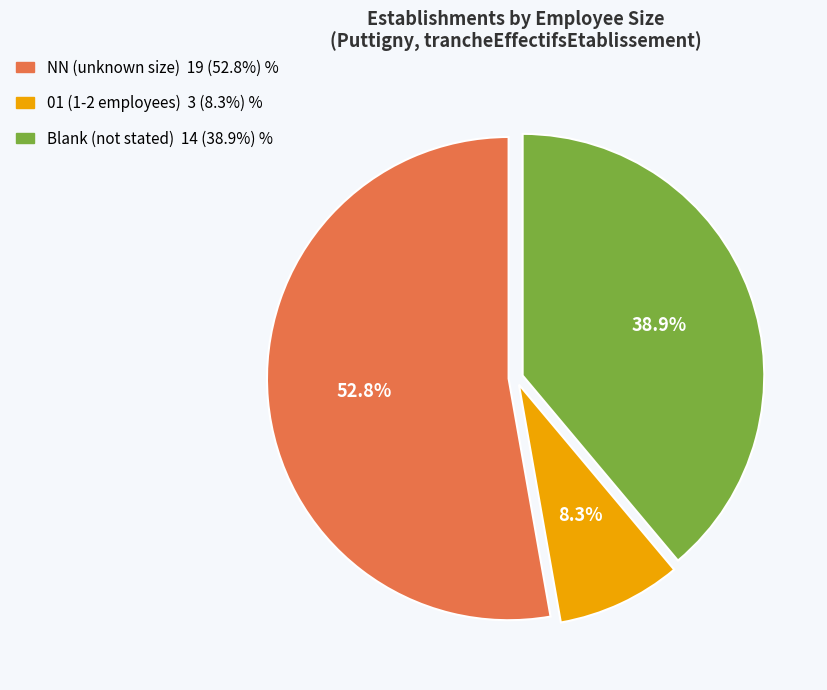

Count the number of slices in the pie.

3